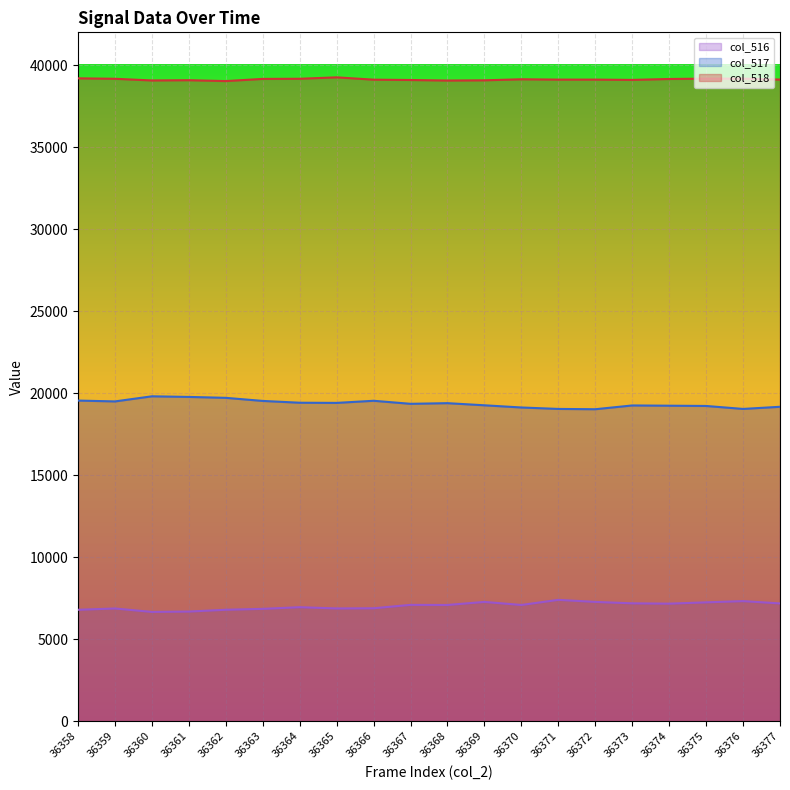

What is the value of the col_516 point at the 12th from the left?

7271